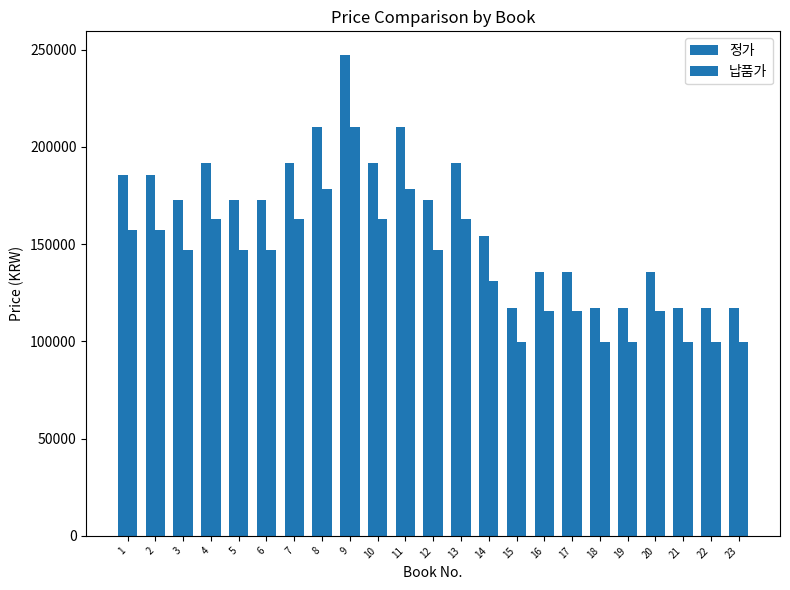

How many bars are there in total?

46